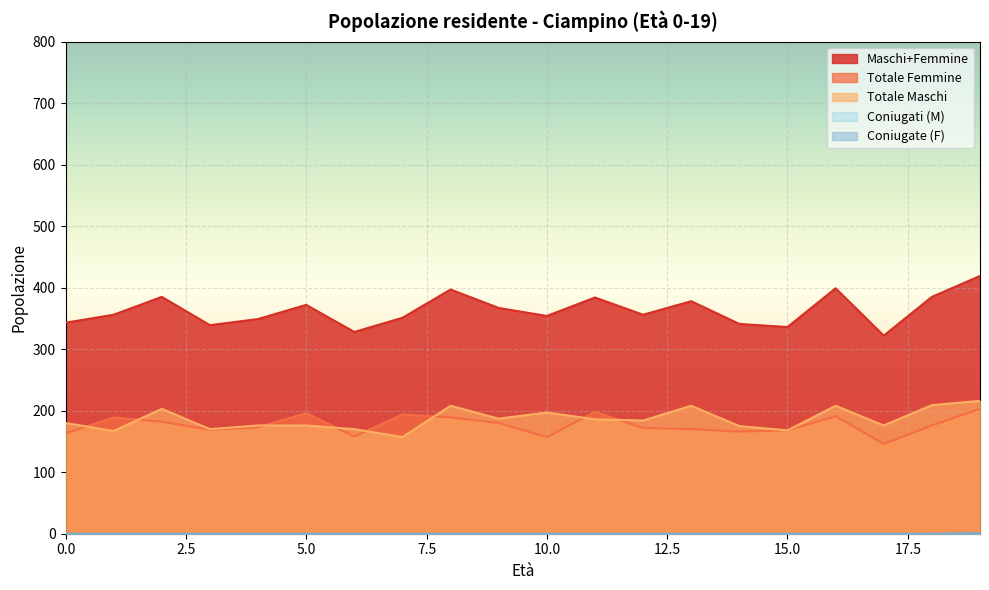

True or false: Totale Maschi and Totale Femmine intersect in this chart.

True